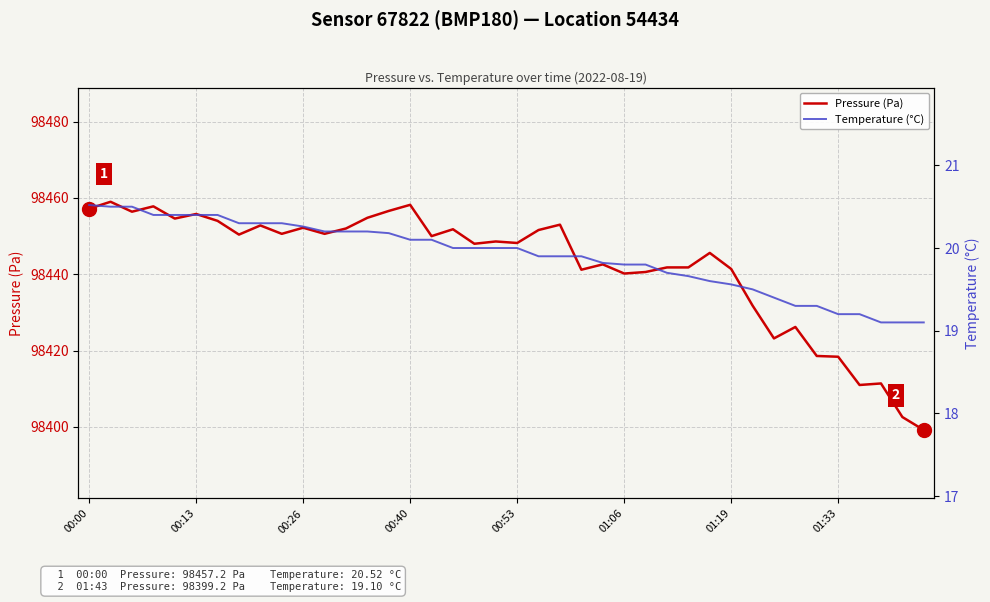

What position from the left is 28?

29